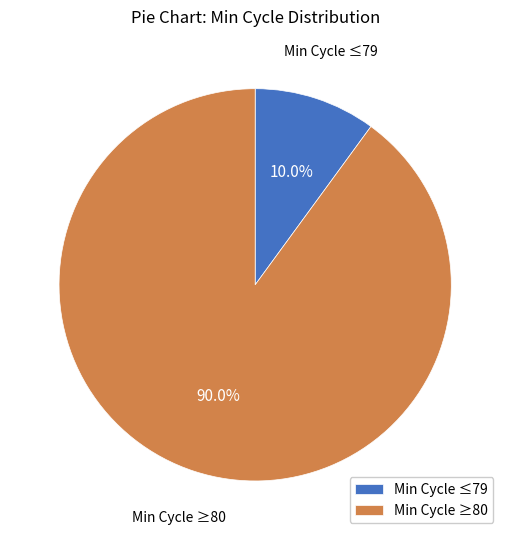

How much of the chart is everything except Min Cycle ≤79?

90.0%